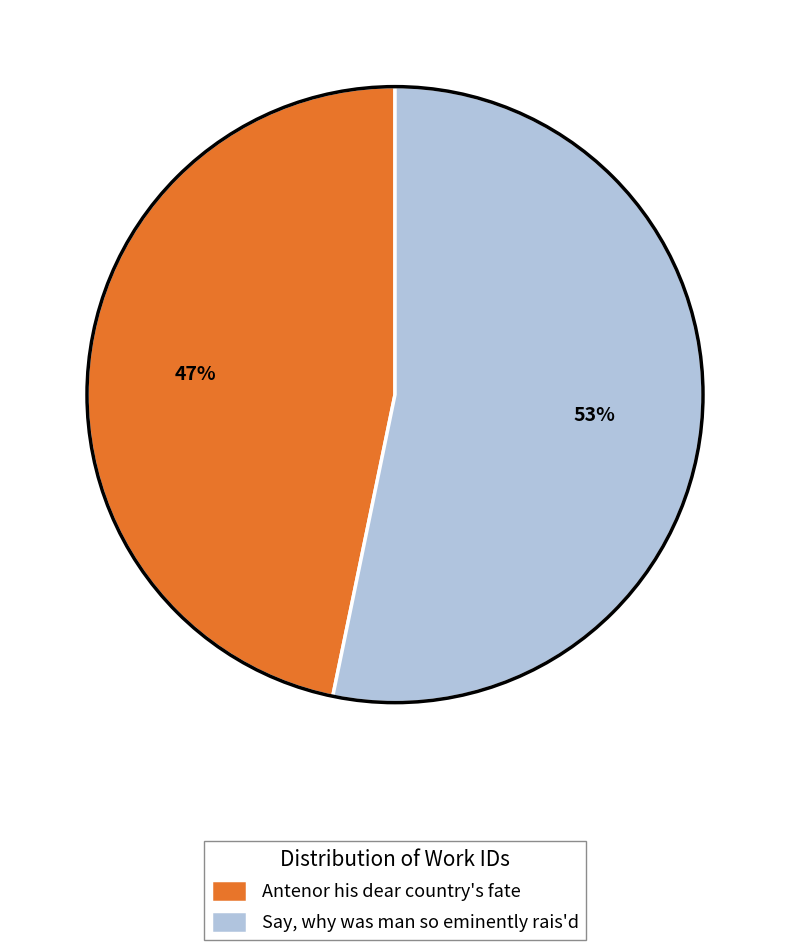

What is the ratio of the value at Say, why was man so eminently rais'd to the value at Antenor his dear country's fate?

1.1